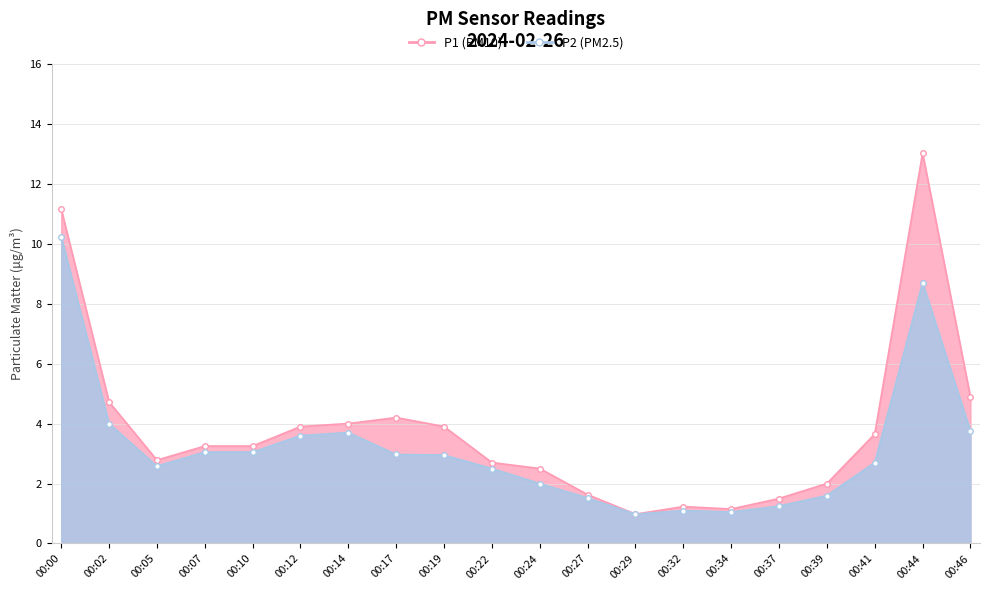

At how many categories does at least one series exceed 9?

2